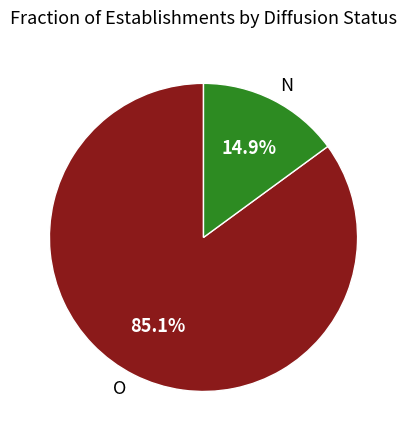

Rank the categories by value from highest to lowest.

O, N